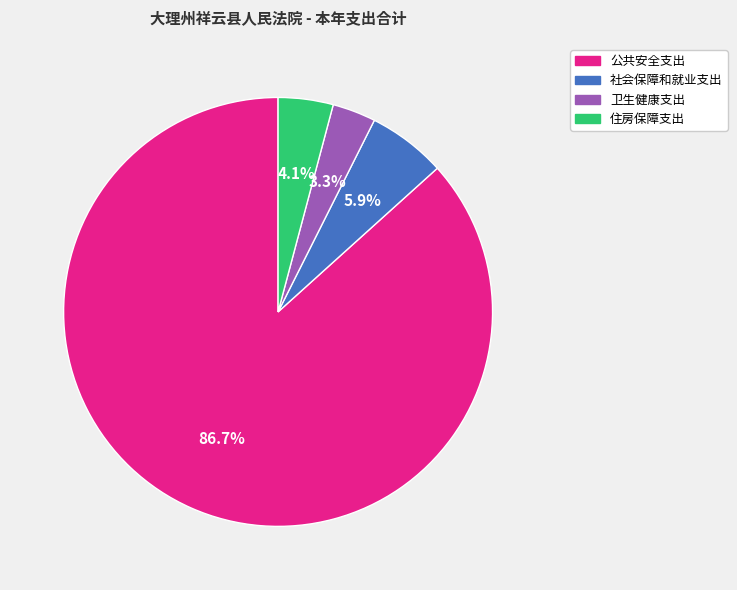

What percentage do 公共安全支出 and 住房保障支出 together represent?

90.8%